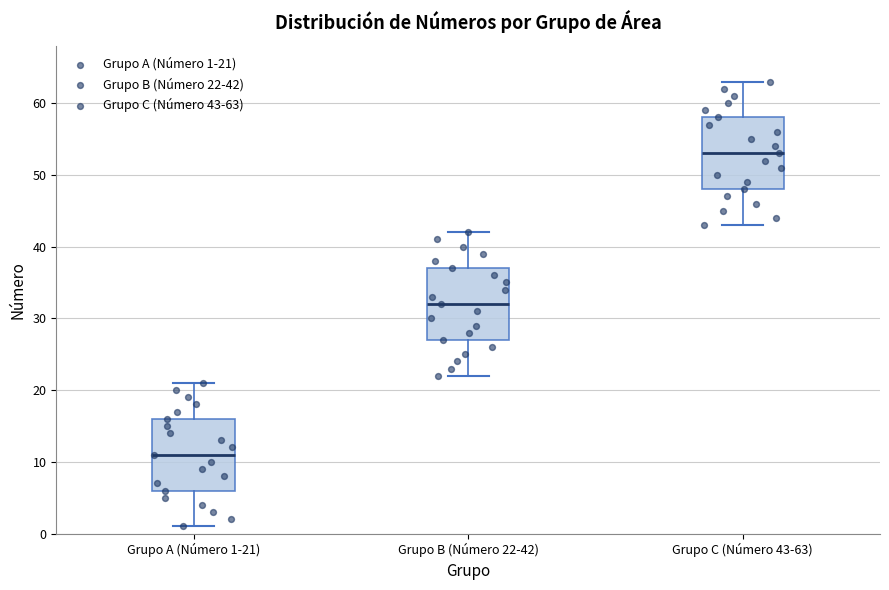

Which box's median line is the highest?

Grupo C (Número 43-63)